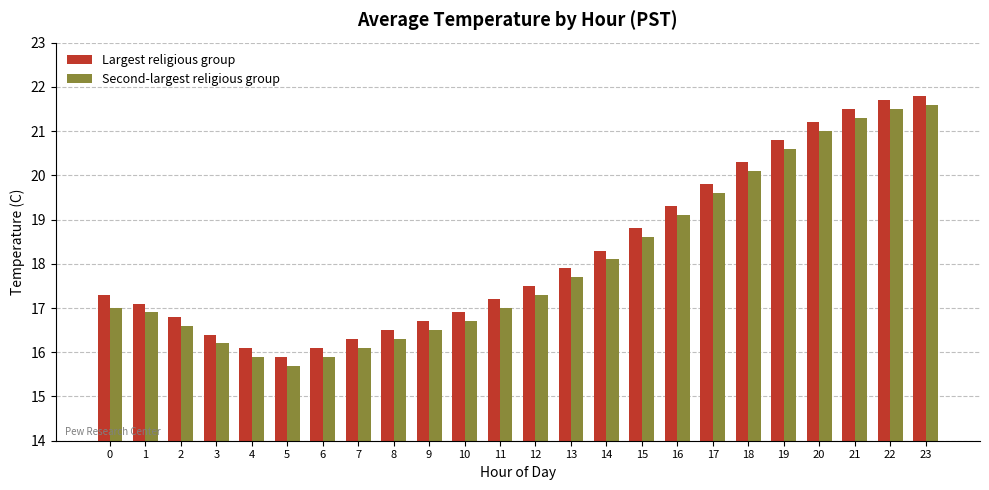

Count the number of data series in this chart.

2